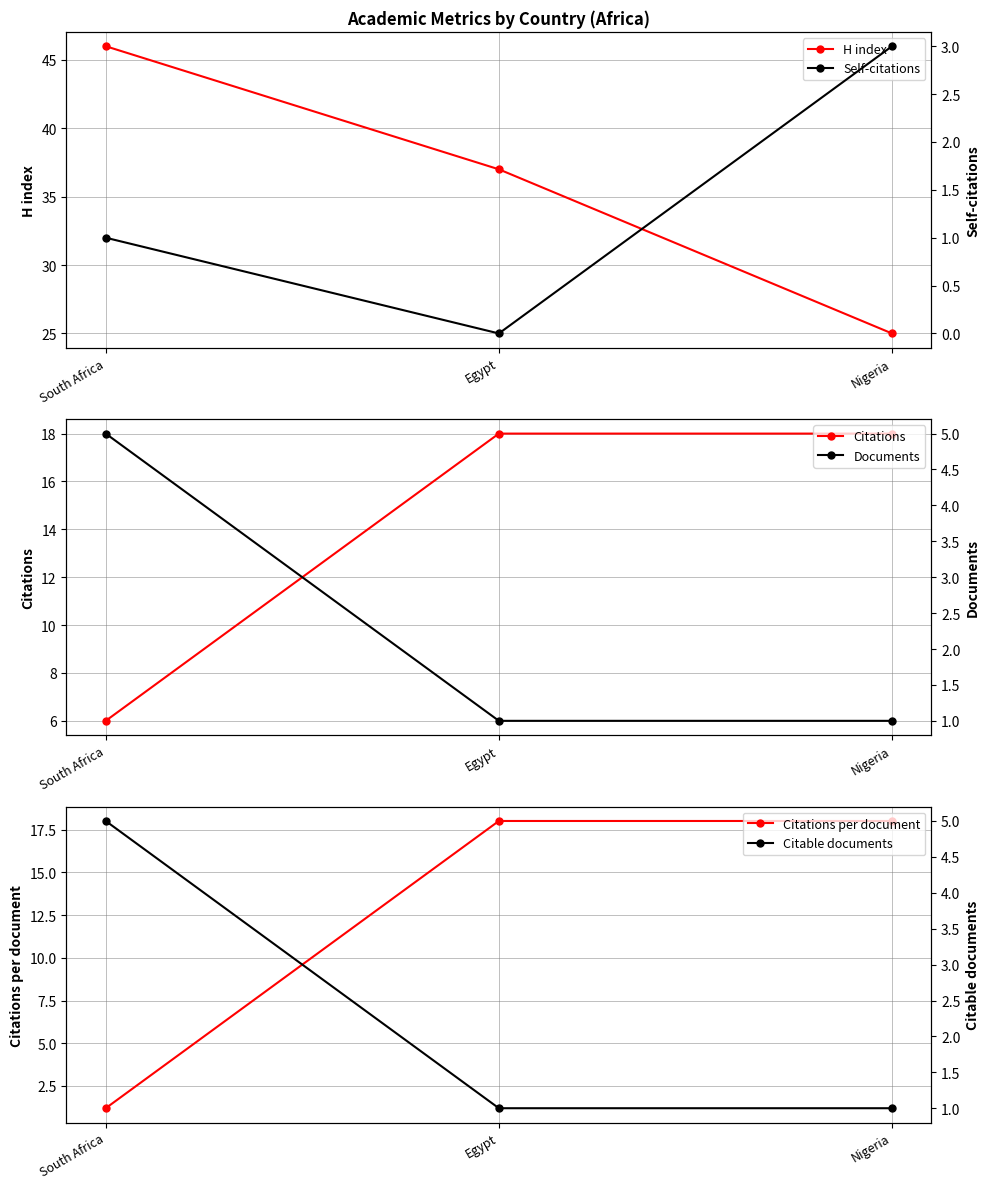

How many lines are shown in the chart?

6